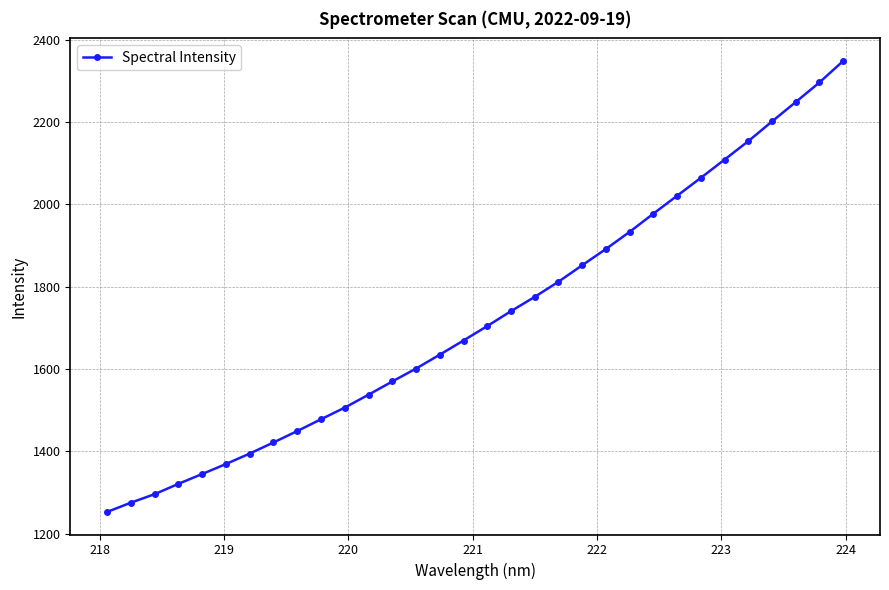

What is the smallest value displayed?

1252.8